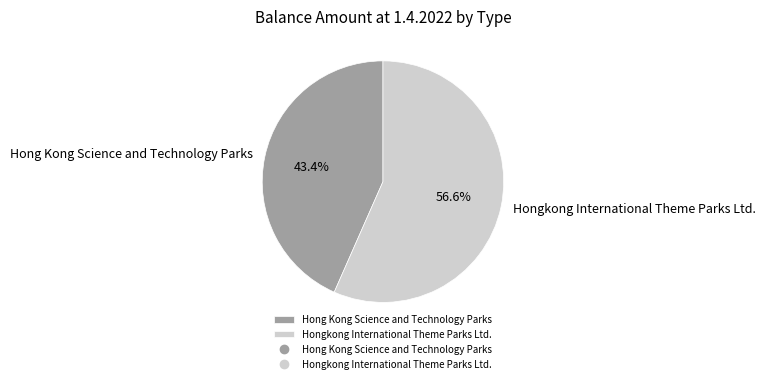

Rank the categories by value from lowest to highest.

Hong Kong Science and Technology Parks, Hongkong International Theme Parks Ltd.